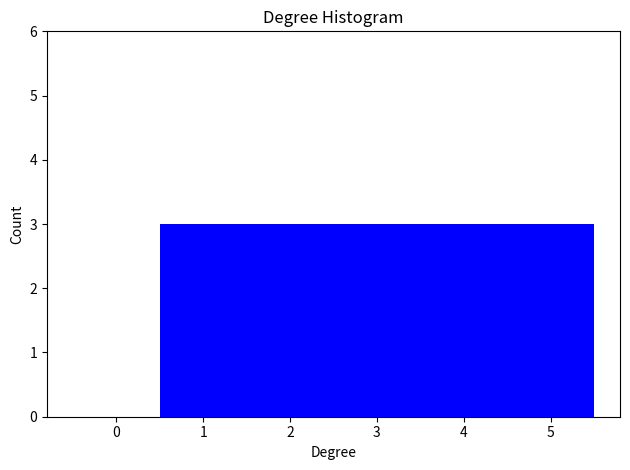

How tall is the bar that spans 2.5 to 3.5 on the x-axis? The values are not printed on the chart, so give them approximately, as read against the axis.

3